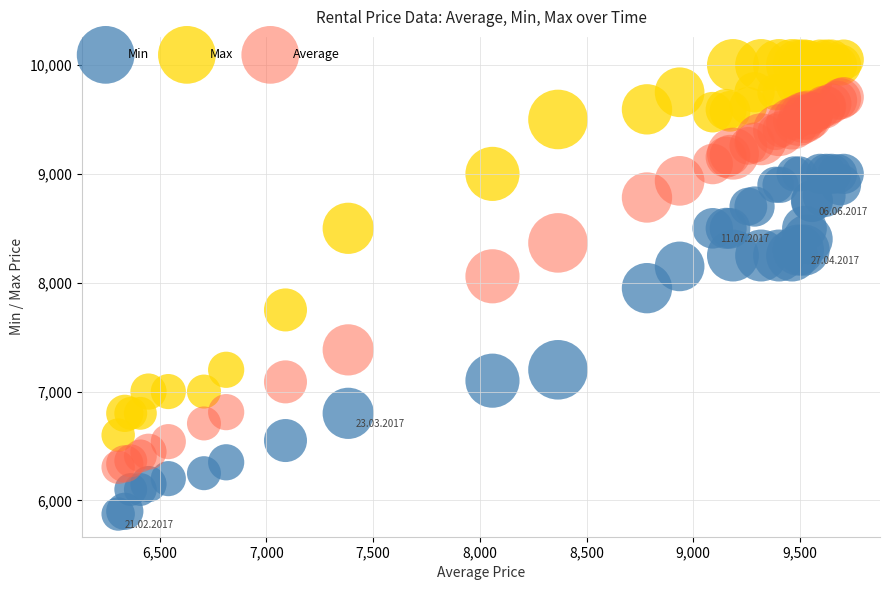

What is the X range (max minus min) for the scatter plot?

3400